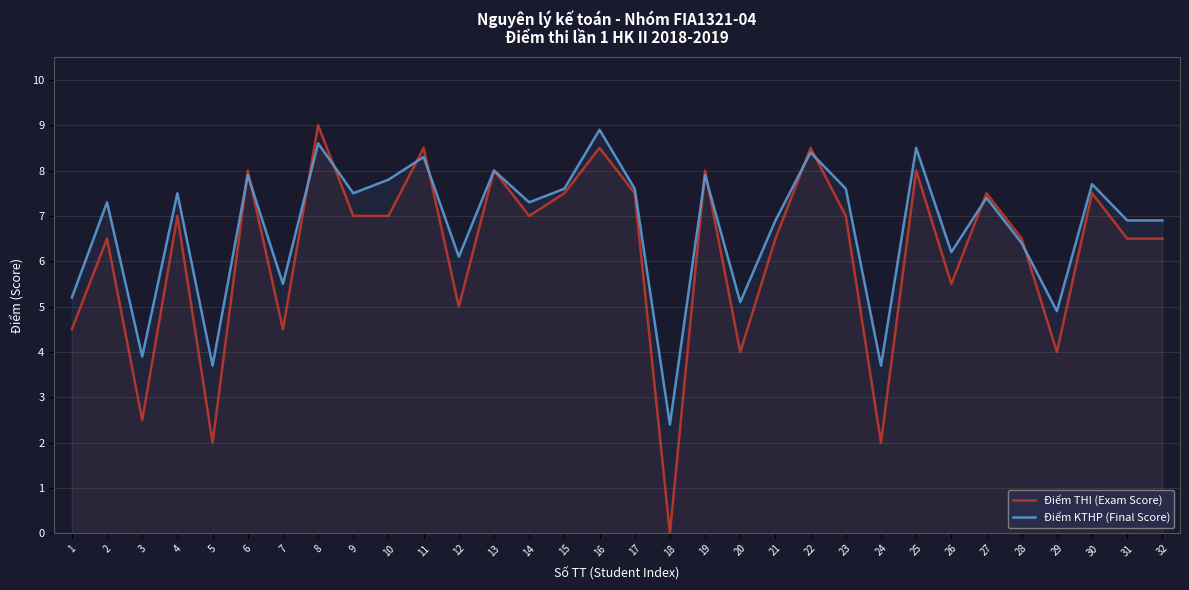

What is the difference between the highest and lowest values at 4?

0.5